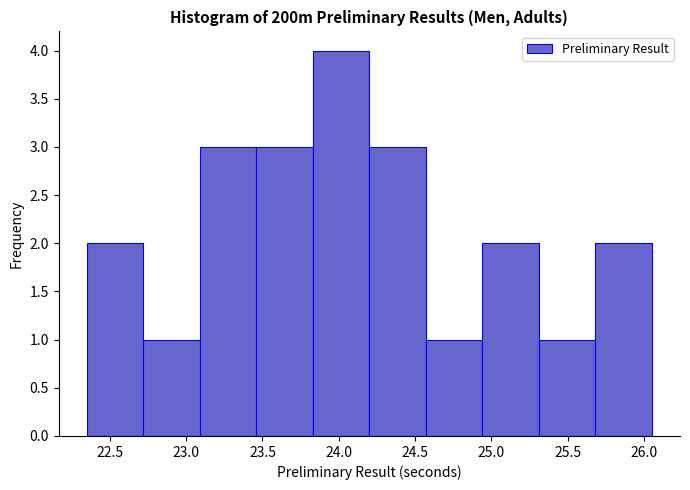

Over which range of the x-axis is the bar tallest?

23.83 to 24.20